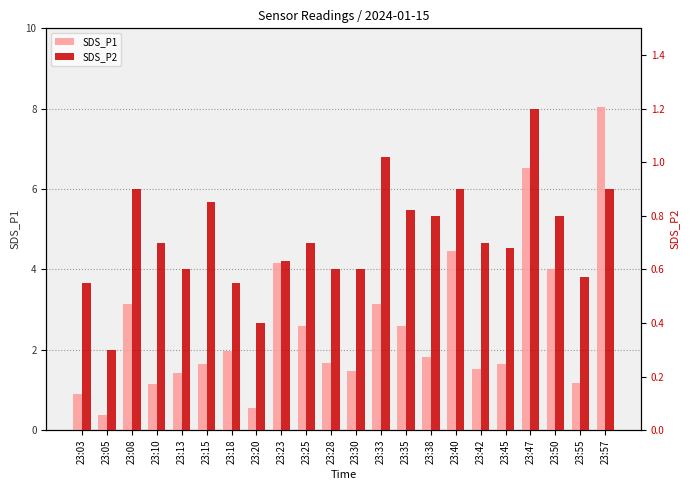

The value of SDS_P1 at 23:50 is 7.0. True or false?

False